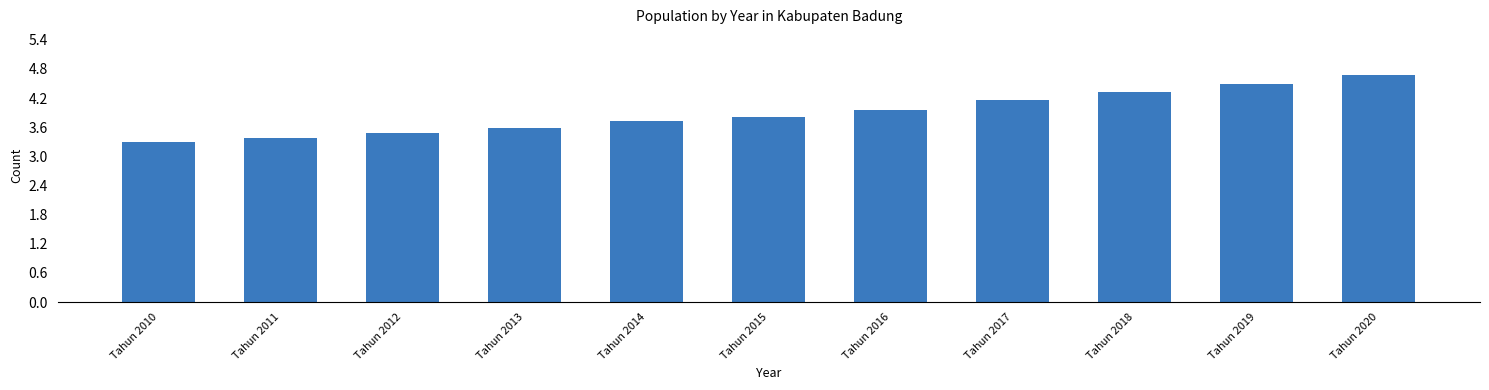

Reading right to left, extract all data points from this chart.

4.7	4.5	4.3	4.2	4.0	3.8	3.7	3.6	3.5	3.4	3.3